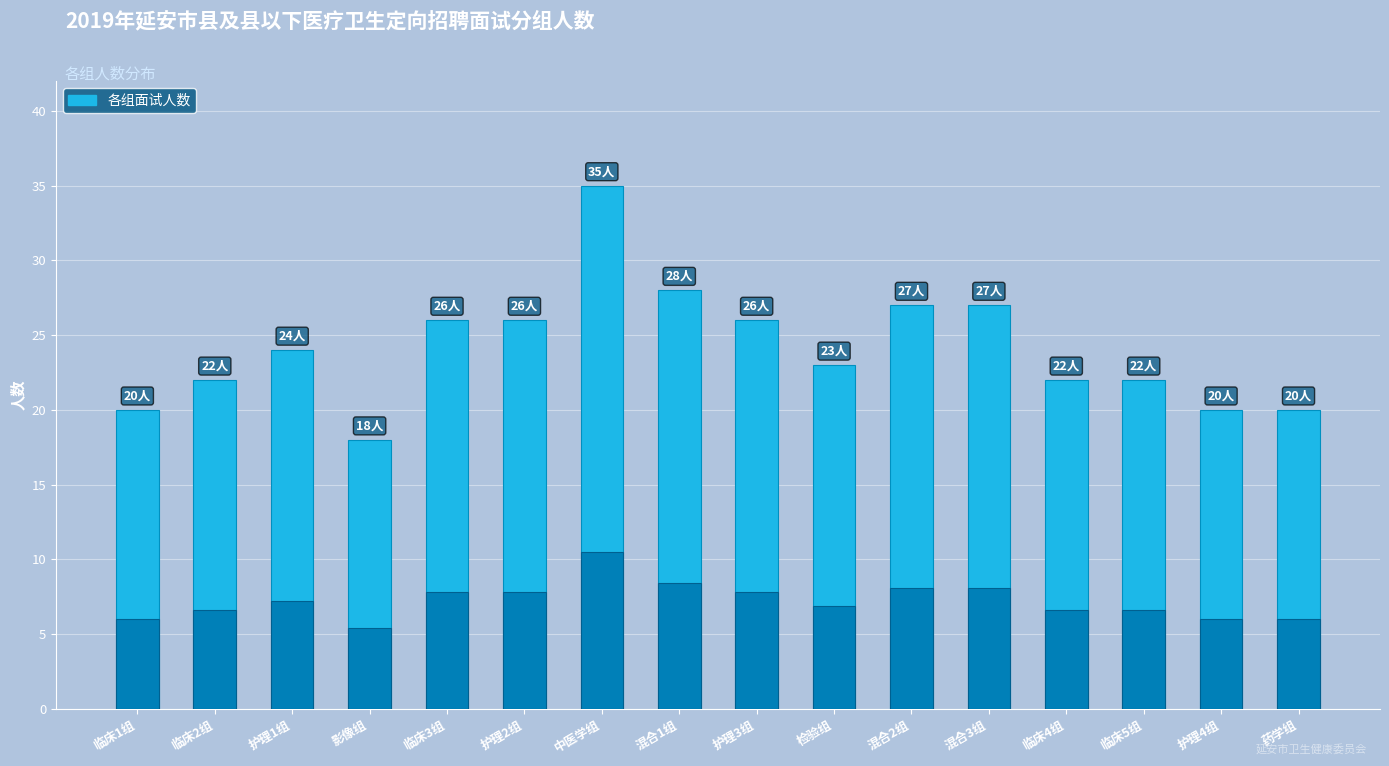

How many bars are there in total?

16